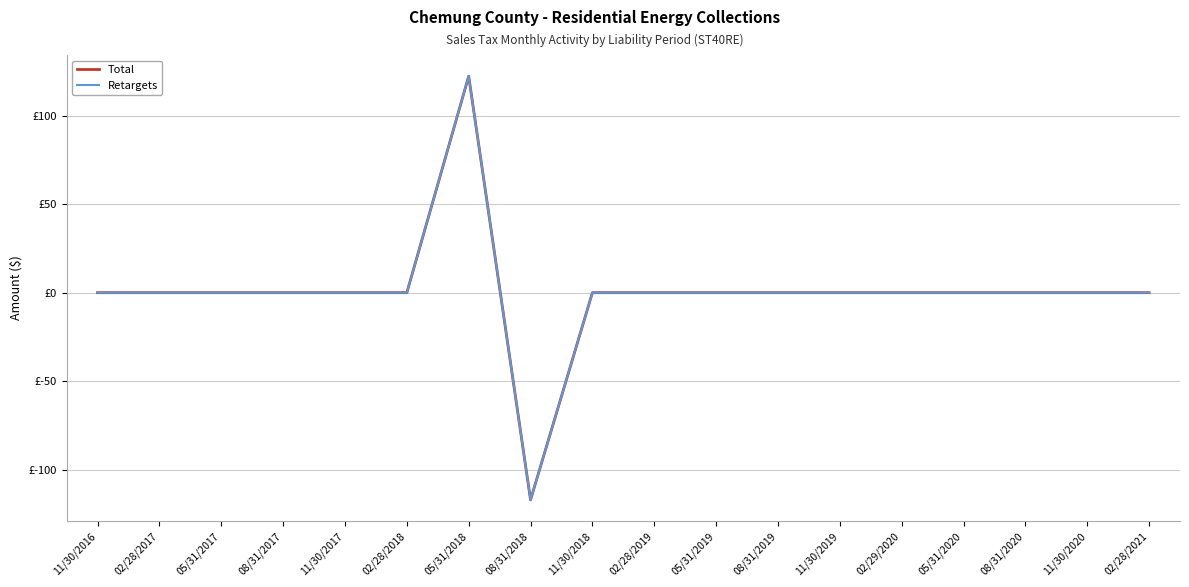

Is it true that Retargets equals 0.0 at 02/28/2019?

True